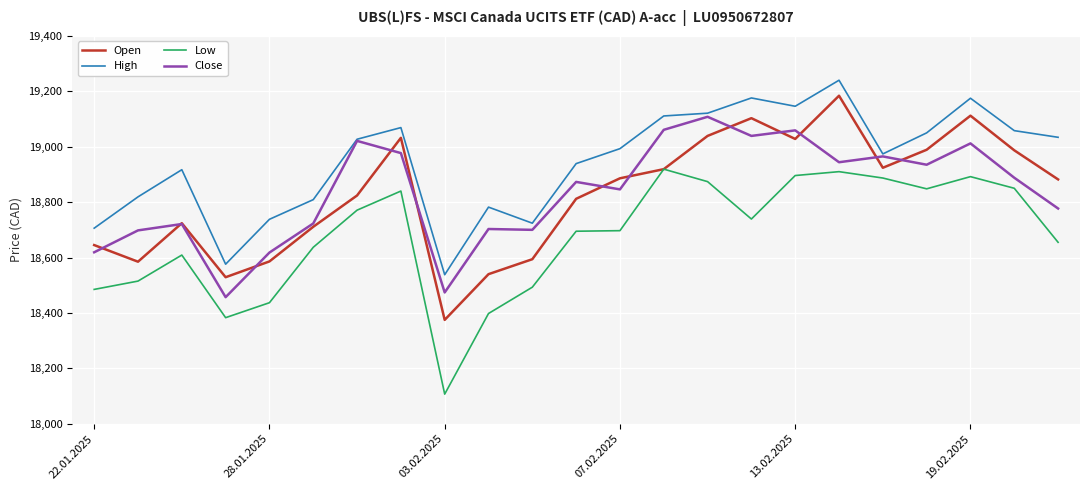

True or false: Low and High cross at least once.

False